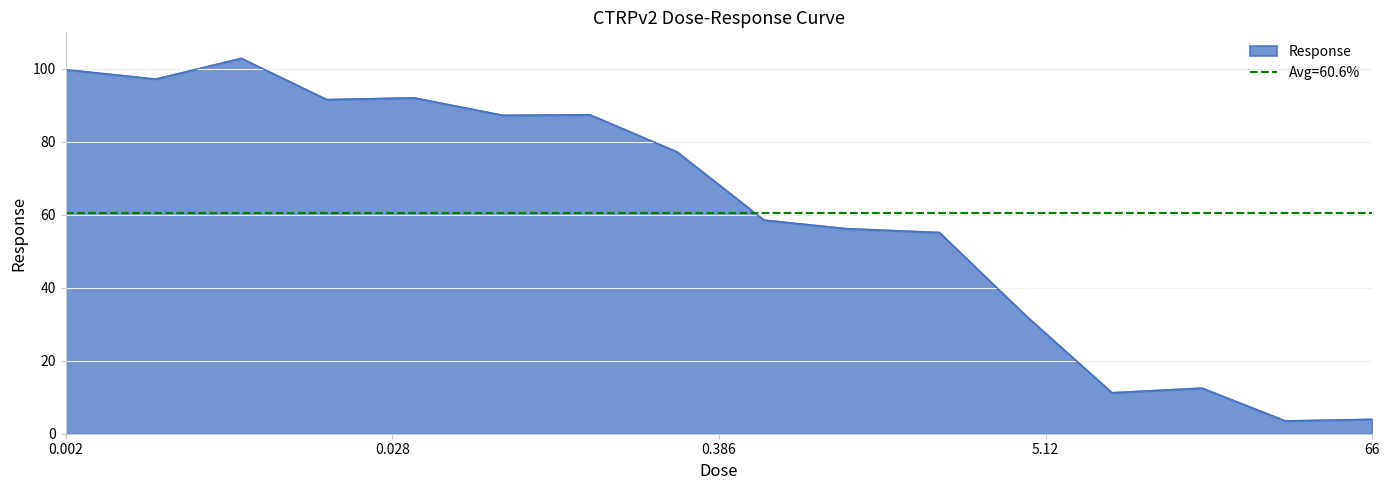

What is the approximate value at 1.0?

56.2